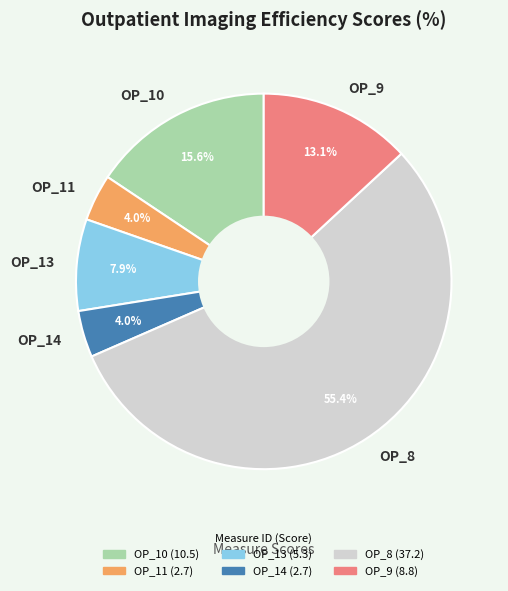

Approximately how many times larger is the value at OP_8 compared to OP_13?

7.0